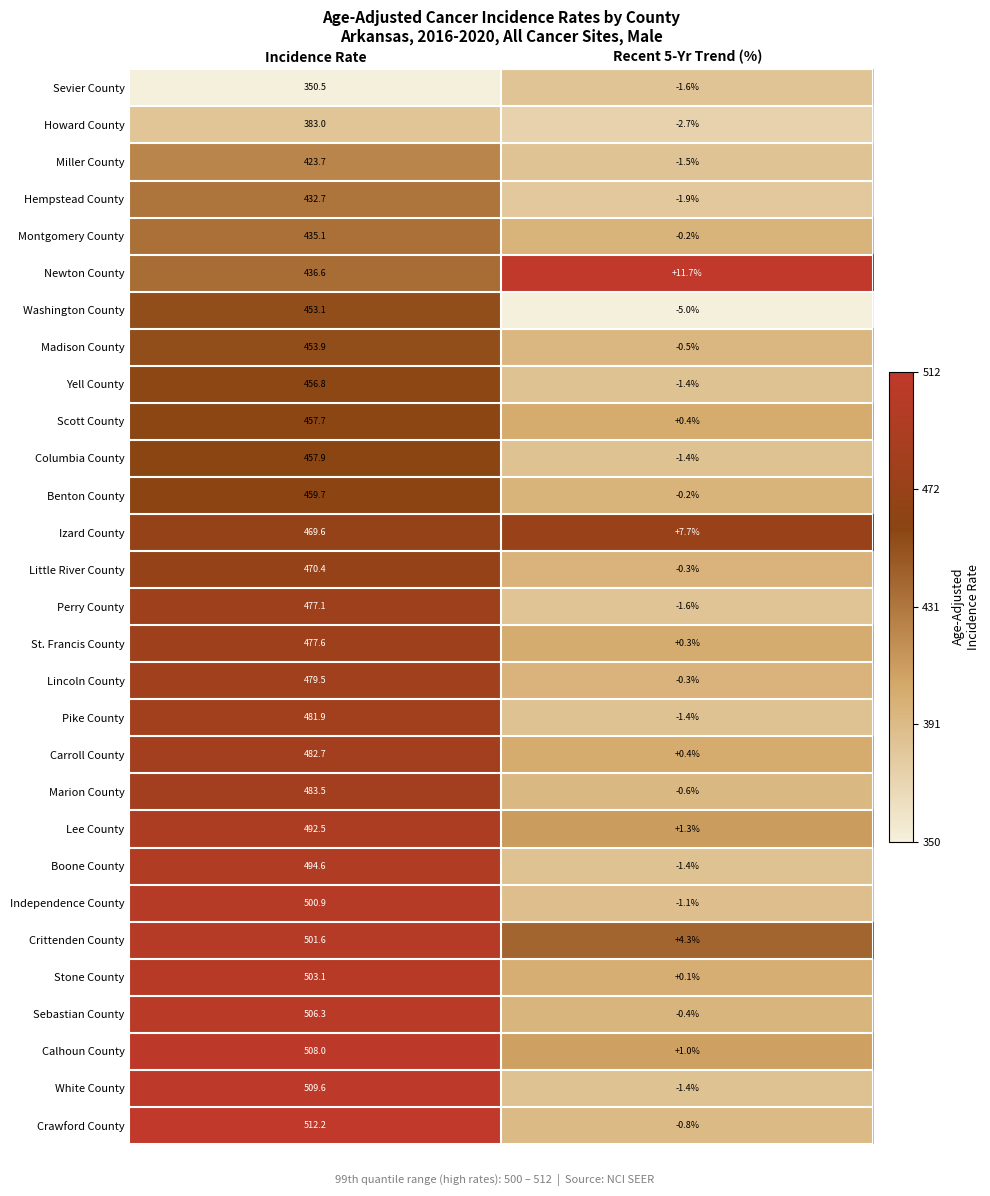

The Sevier County series shows -1.6 at Recent 5-Yr Trend (%). True or false?

True